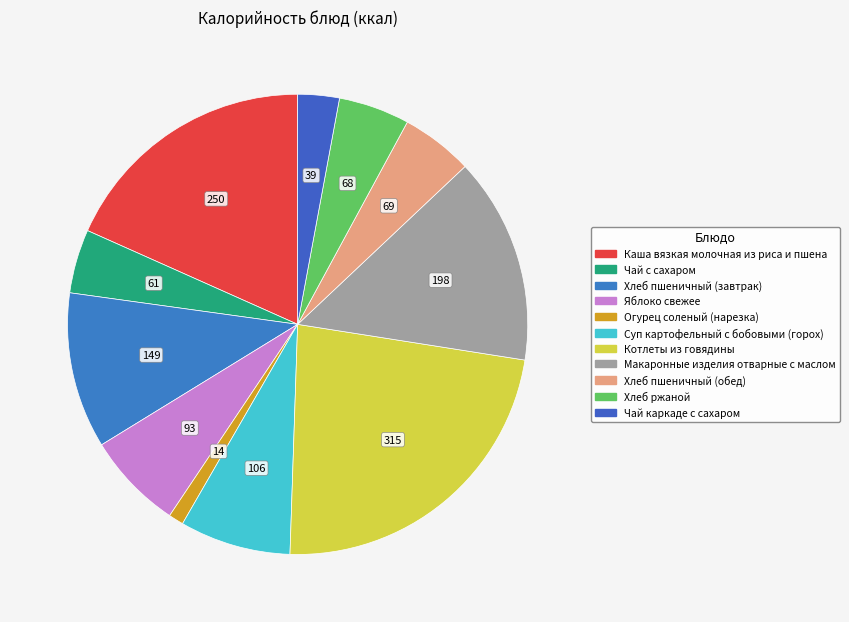

What percentage do Чай с сахаром and Суп картофельный с бобовыми (горох) together represent?

12.3%